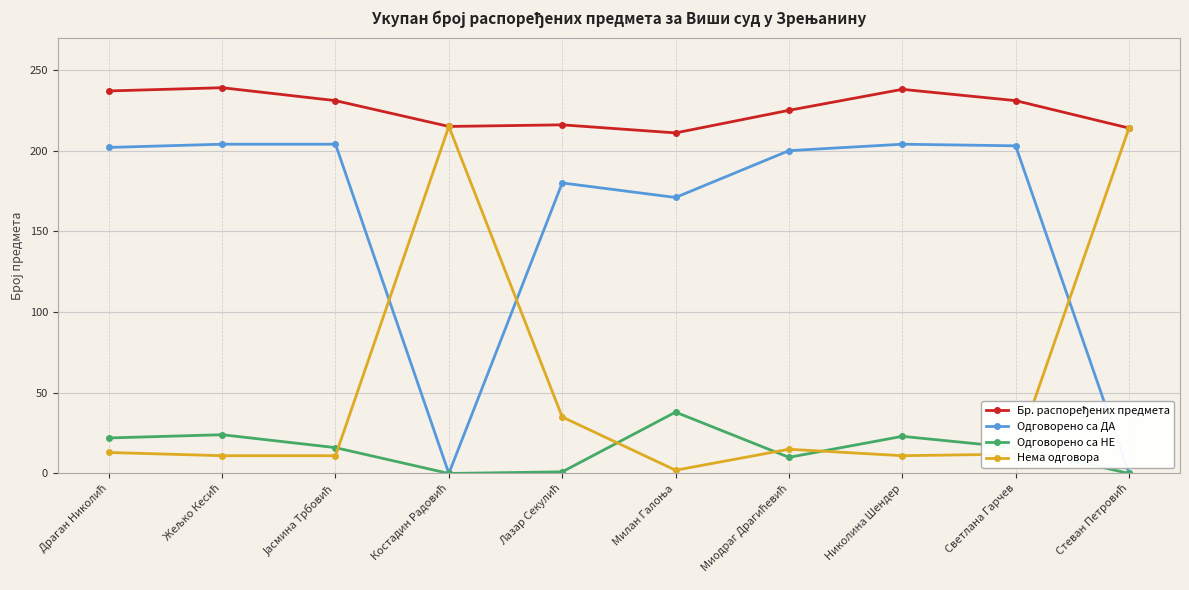

True or false: Одговорено са ДА has more than 0 points higher than both neighbors.

True